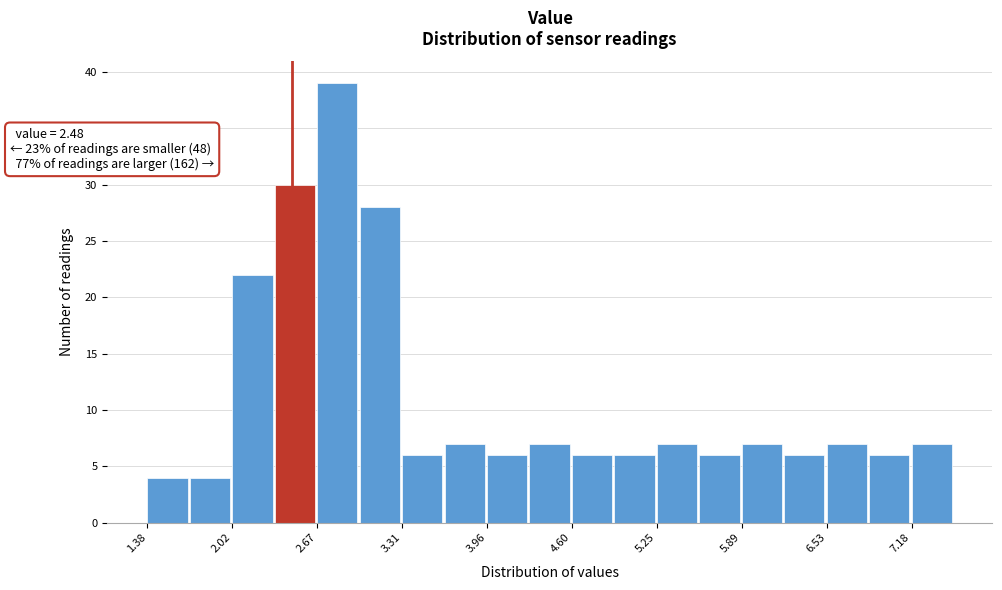

Around what value on the x-axis is the tallest bar? Give the approximate position of its centre, as read against the axis.

2.8